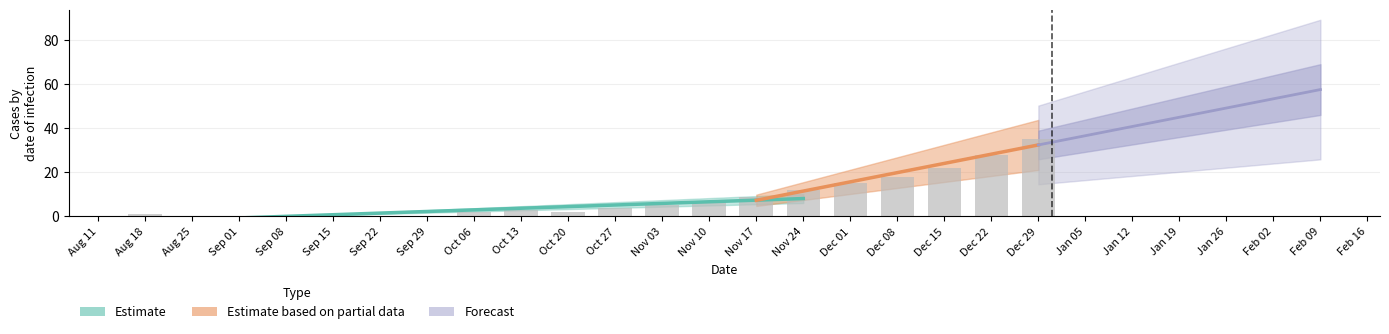

Does the chart contain stacked bars?

No